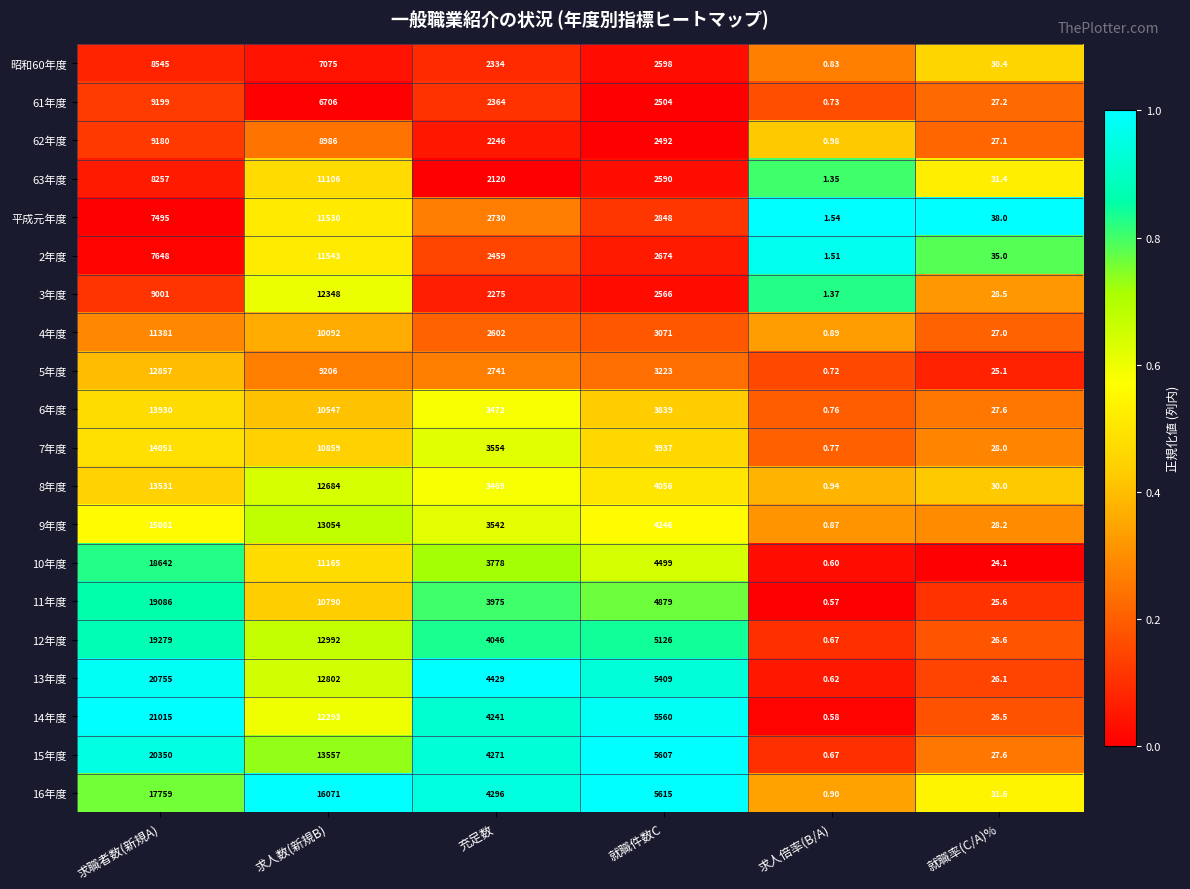

At which category is the sum across all series the highest?

求職者数(新規A)